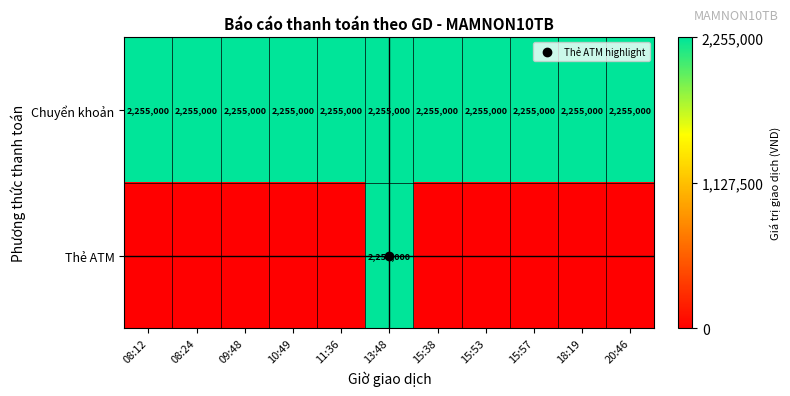

At which category does the chart reach its peak across all series?

08:12